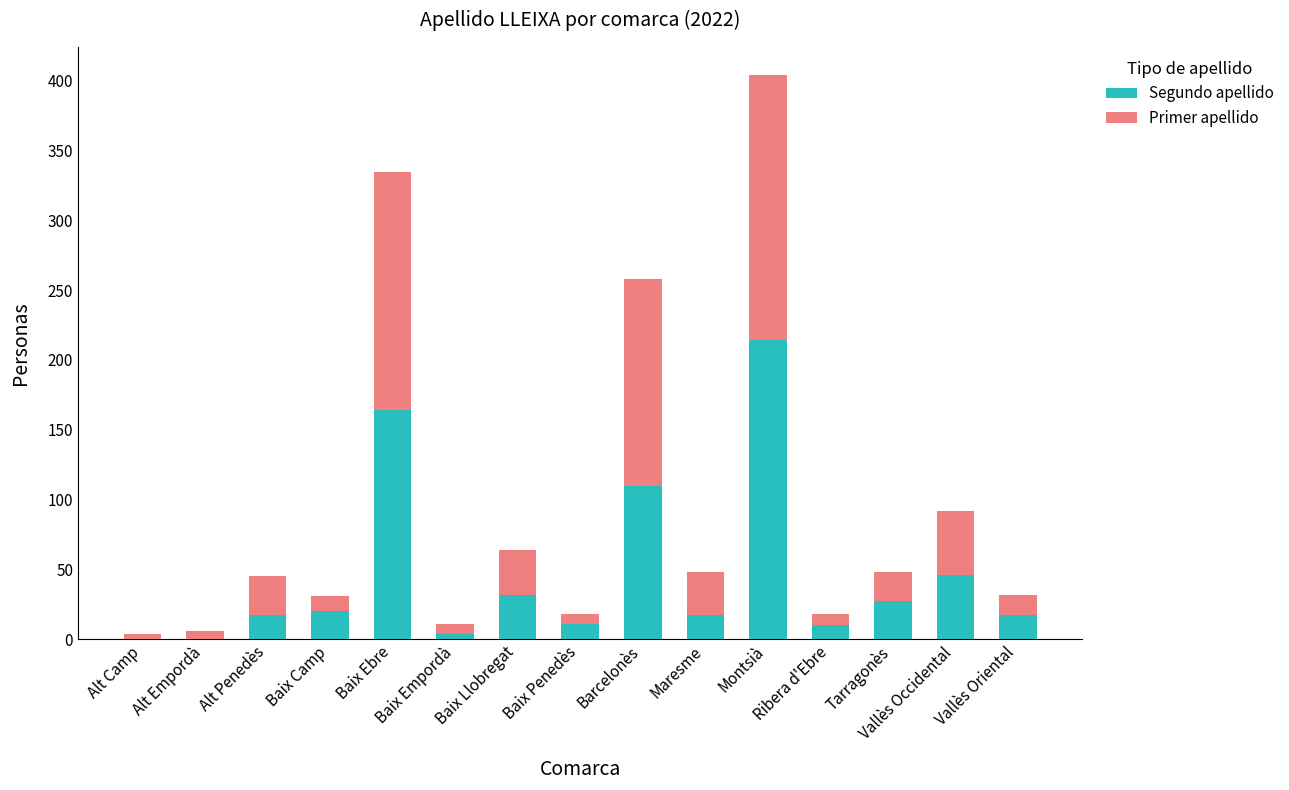

What is the maximum value for Segundo apellido?

214